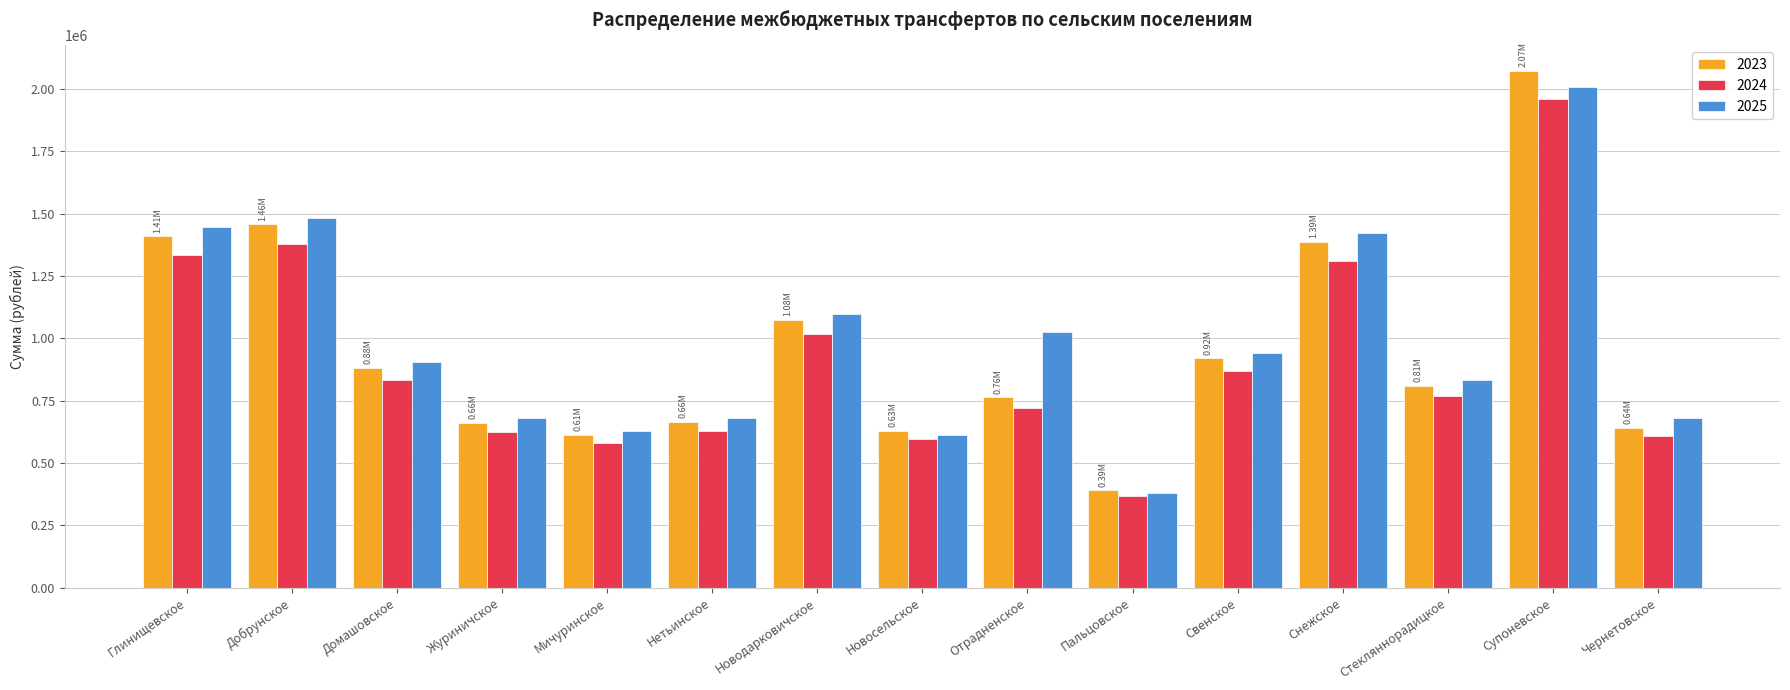

How many bars are there in each group?

3